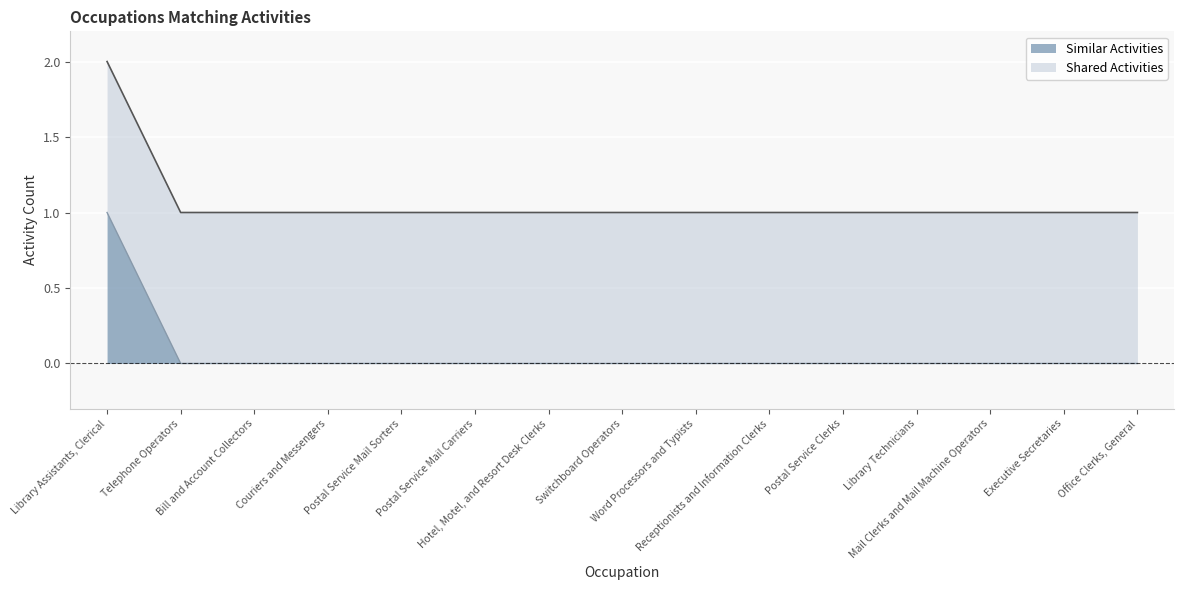

Reading right to left, what are all the values shown in this chart?

Office Clerks, General=1	Executive Secretaries=1	Mail Clerks and Mail Machine Operators=1	Library Technicians=1	Postal Service Clerks=1	Receptionists and Information Clerks=1	Word Processors and Typists=1	Switchboard Operators=1	Hotel, Motel, and Resort Desk Clerks=1	Postal Service Mail Carriers=1	Postal Service Mail Sorters=1	Couriers and Messengers=1	Bill and Account Collectors=1	Telephone Operators=1	Library Assistants, Clerical=2